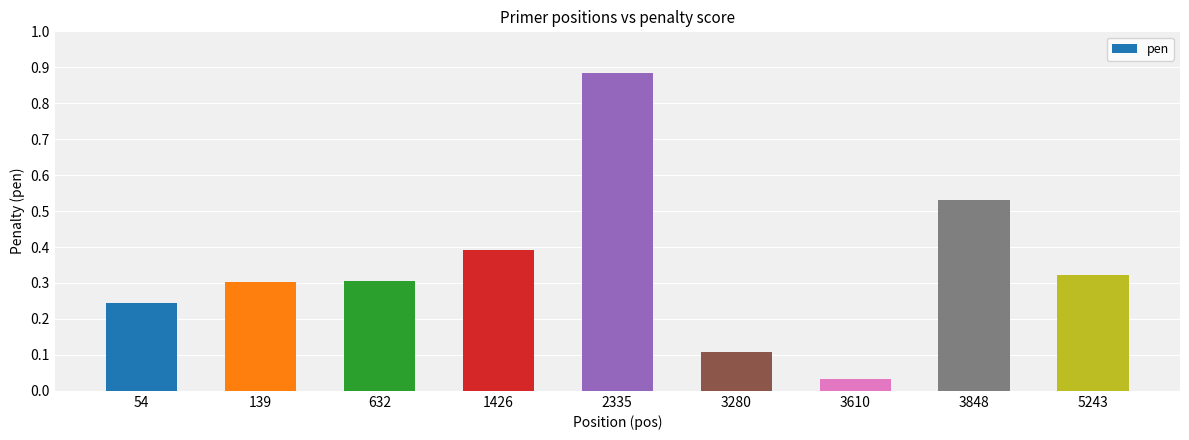

Is it true that the value at 632 is 0.3?

True